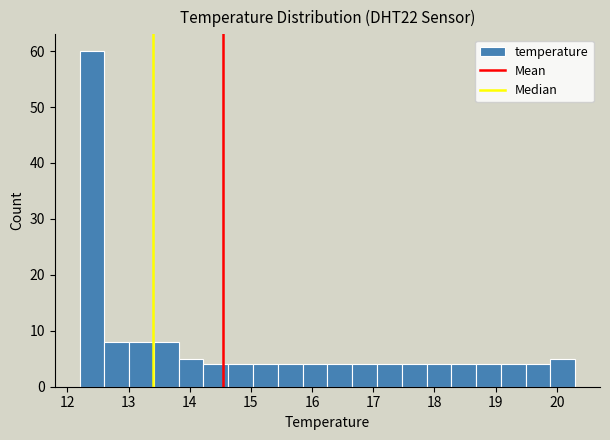

Reading left to right, list every bar in this chart as the range it spans on the x-axis followed by its height. Neither the bar edges nor the heights are printed on the chart, so give them approximately, as read against the axes.

12.2 to 12.6: 60
12.6 to 13.0: 8
13.0 to 13.4: 8
13.4 to 13.8: 8
13.8 to 14.2: 5
14.2 to 14.6: 4
14.6 to 15.0: 4
15.0 to 15.4: 4
15.4 to 15.8: 4
15.8 to 16.3: 4
16.3 to 16.7: 4
16.7 to 17.1: 4
17.1 to 17.5: 4
17.5 to 17.9: 4
17.9 to 18.3: 4
18.3 to 18.7: 4
18.7 to 19.1: 4
19.1 to 19.5: 4
19.5 to 19.9: 4
19.9 to 20.3: 5